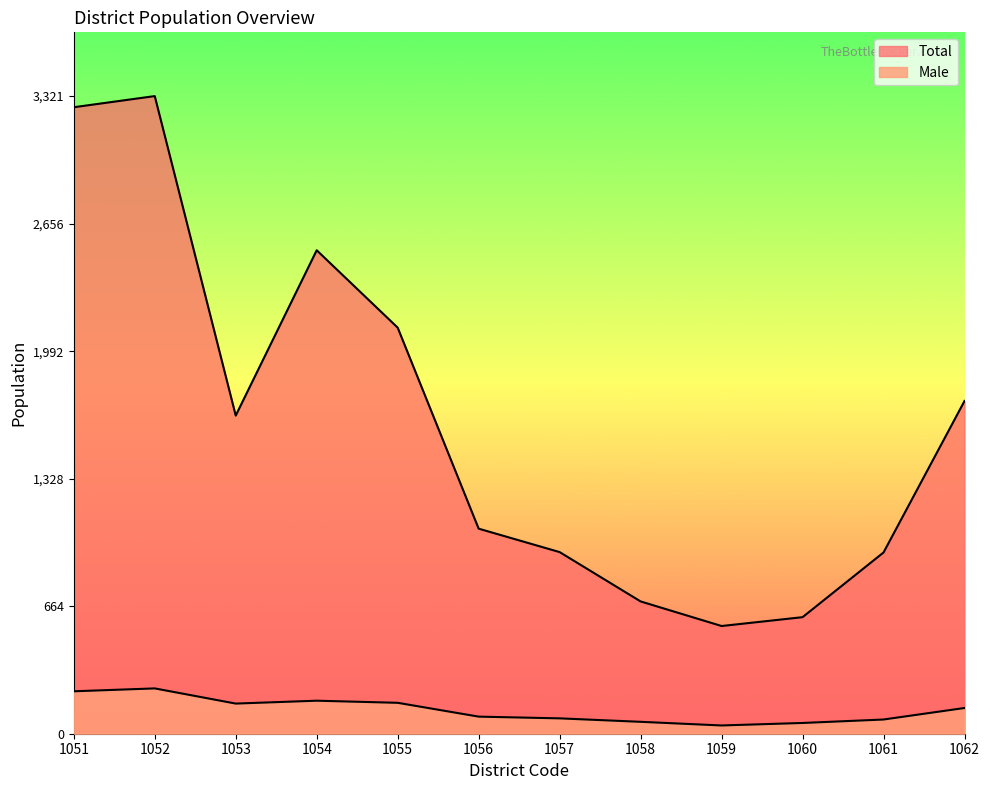

How many lines are shown in the chart?

2